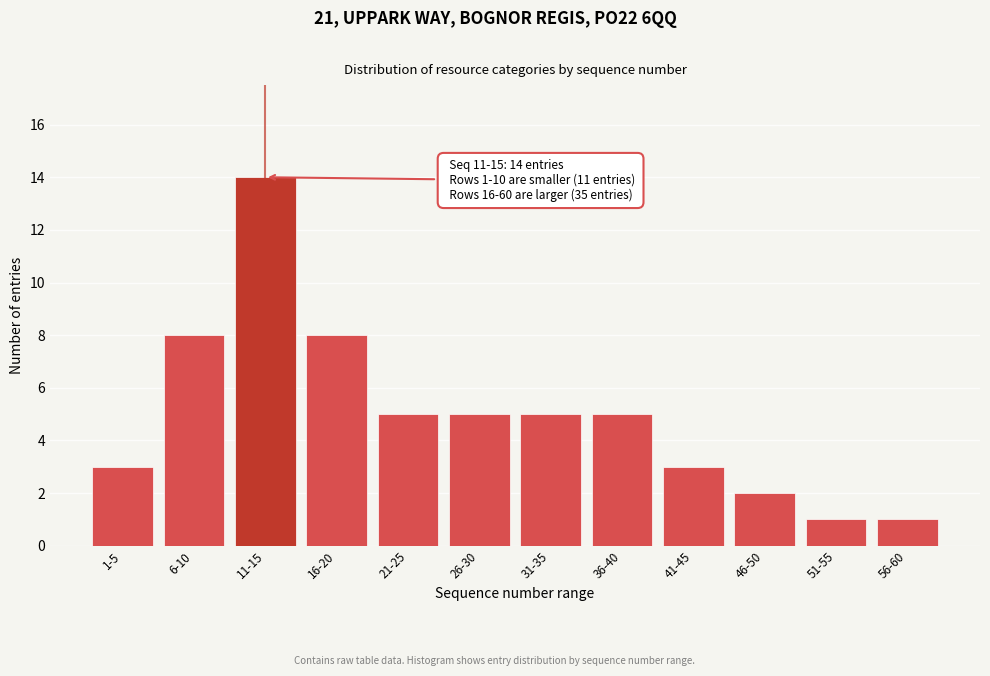

Reading left to right, transcribe all the data shown in this chart.

1-5=3	6-10=8	11-15=14	16-20=8	21-25=5	26-30=5	31-35=5	36-40=5	41-45=3	46-50=2	51-55=1	56-60=1